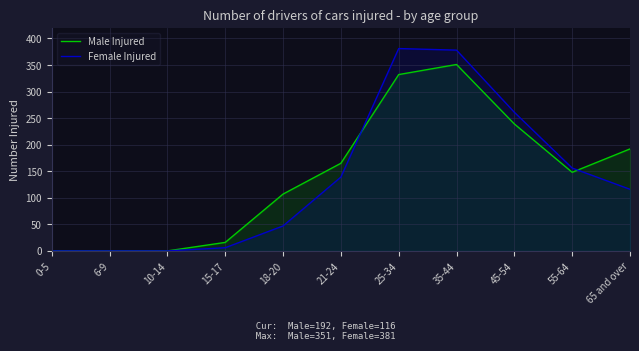

True or false: Female Injured has a value of 671 at 35-44.

False